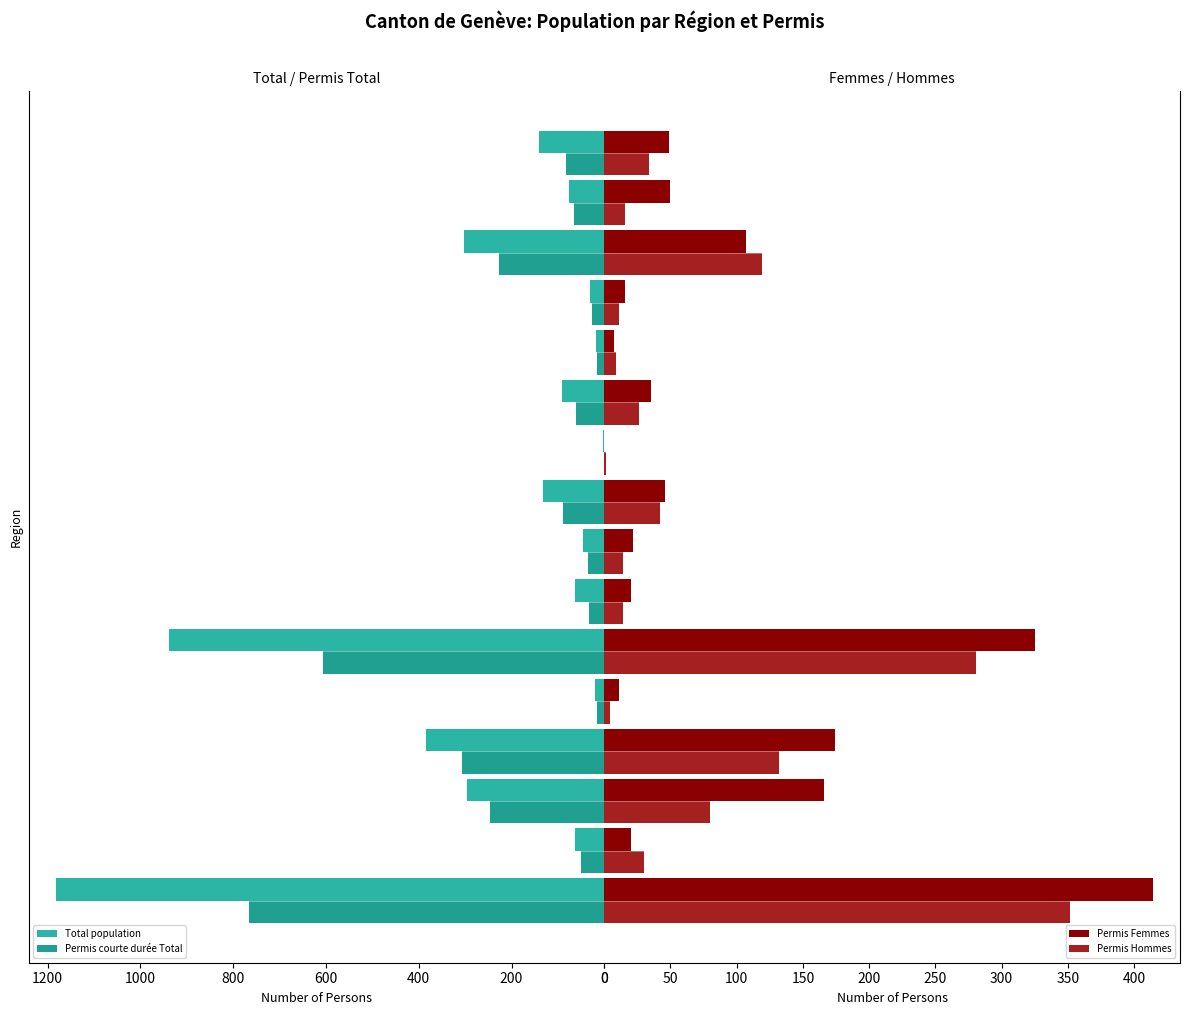

What is the highest value of the Permis Hommes series?

352